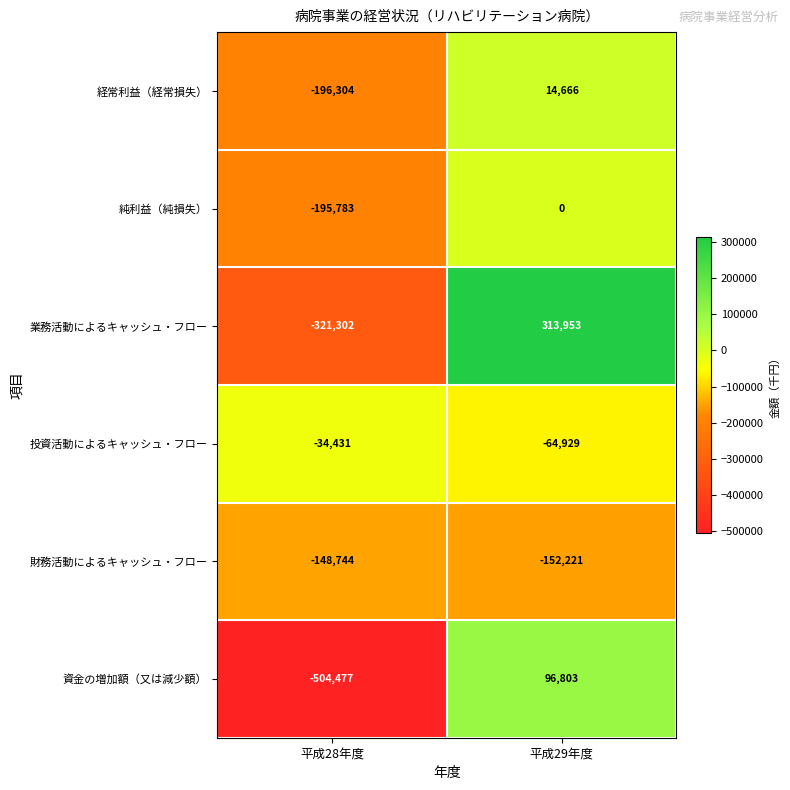

What is the greatest value displayed?

313953